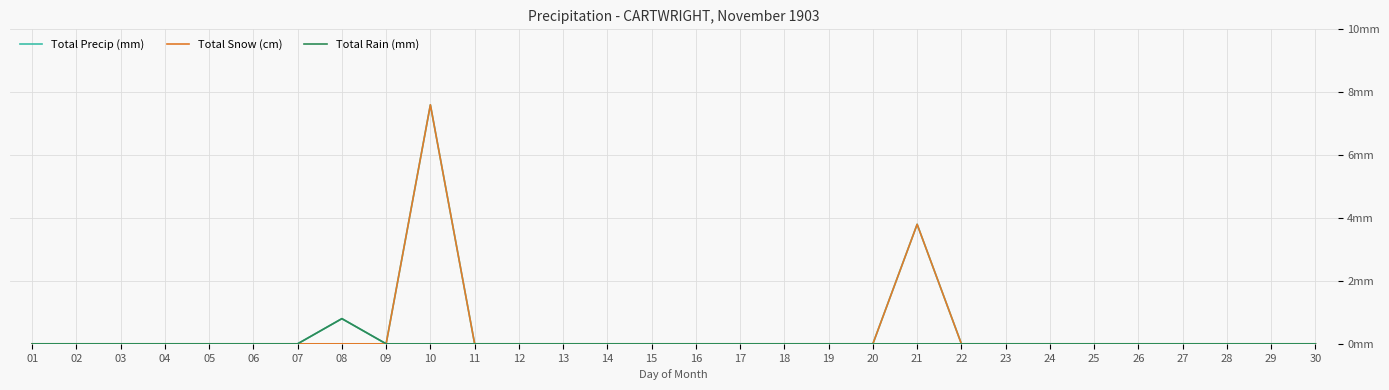

Reading left to right, list all the values displayed in this chart.

Total Precip (mm): 0.0	0.0	0.0	0.0	0.0	0.0	0.0	0.8	0.0	7.6	0.0	0.0	0.0	0.0	0.0	0.0	0.0	0.0	0.0	0.0	3.8	0.0	0.0	0.0	0.0	0.0	0.0	0.0	0.0	0.0
Total Snow (cm): 0.0	0.0	0.0	0.0	0.0	0.0	0.0	0.0	0.0	7.6	0.0	0.0	0.0	0.0	0.0	0.0	0.0	0.0	0.0	0.0	3.8	0.0	0.0	0.0	0.0	0.0	0.0	0.0	0.0	0.0
Total Rain (mm): 0.0	0.0	0.0	0.0	0.0	0.0	0.0	0.8	0.0	0.0	0.0	0.0	0.0	0.0	0.0	0.0	0.0	0.0	0.0	0.0	0.0	0.0	0.0	0.0	0.0	0.0	0.0	0.0	0.0	0.0